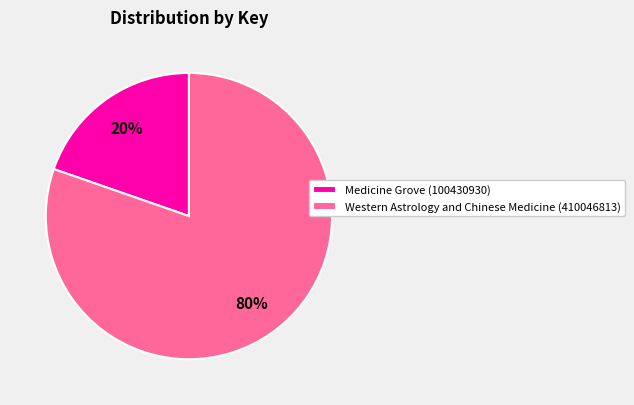

To the nearest percent, what is the average slice percentage?

50%